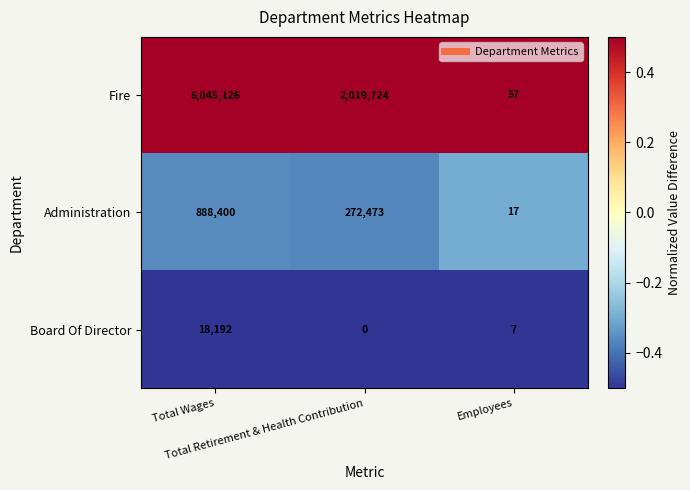

Which category has the lowest value across all series?

Total Retirement & Health Contribution